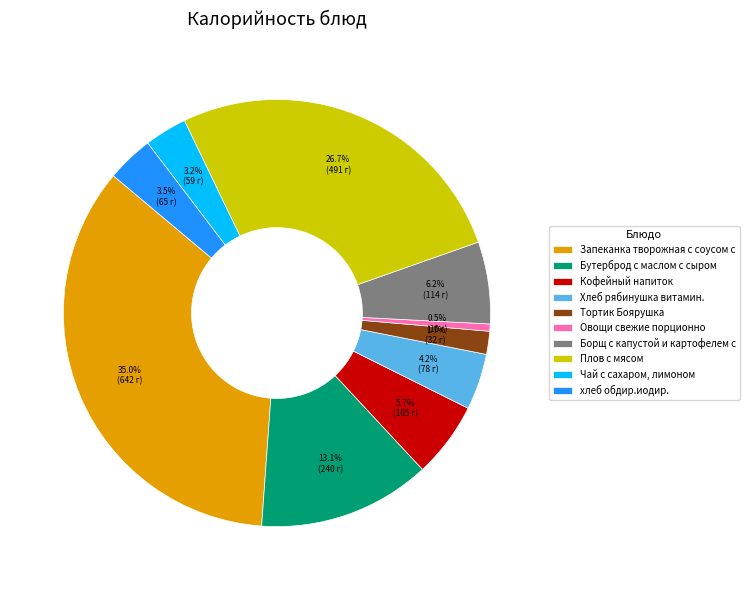

How many segments does this pie chart have?

10